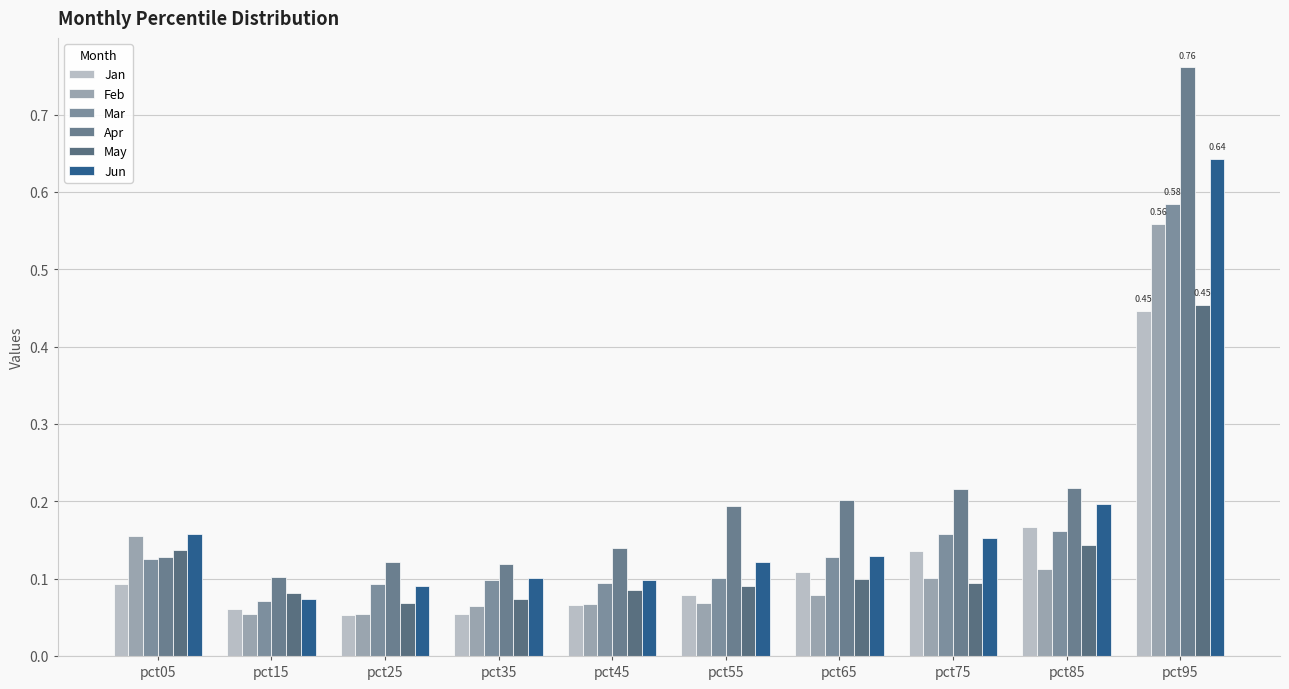

What is the difference between the highest and lowest values at pct95?

0.3